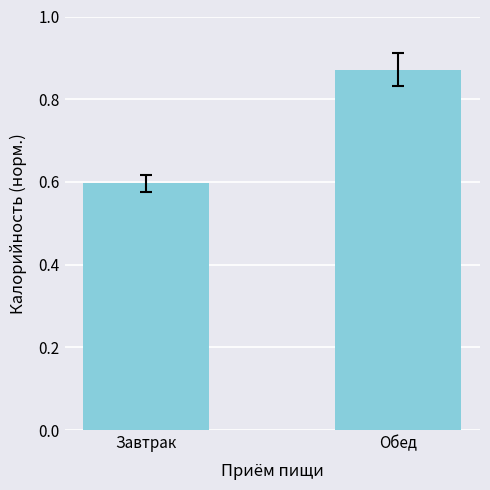

At which label is the value closest to 0?

Завтрак